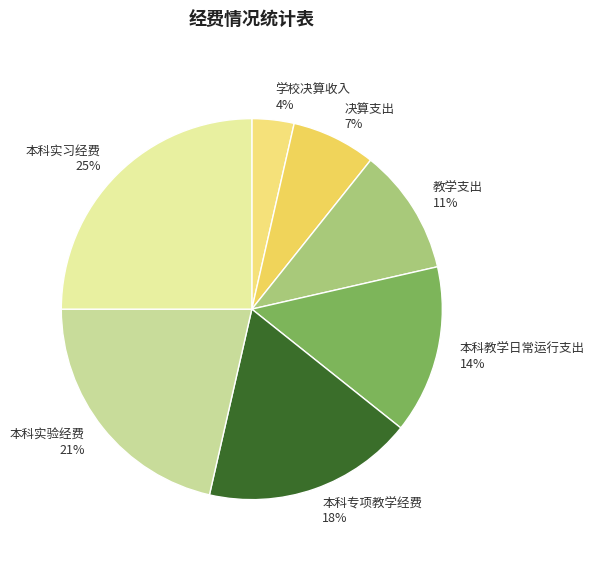

Is it true that 决算支出 is 7% of the pie?

True